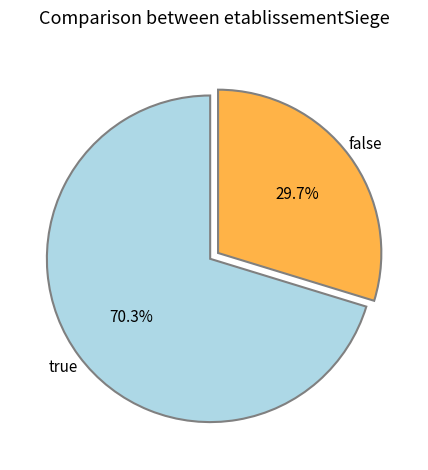

Is there a majority slice in this chart?

Yes